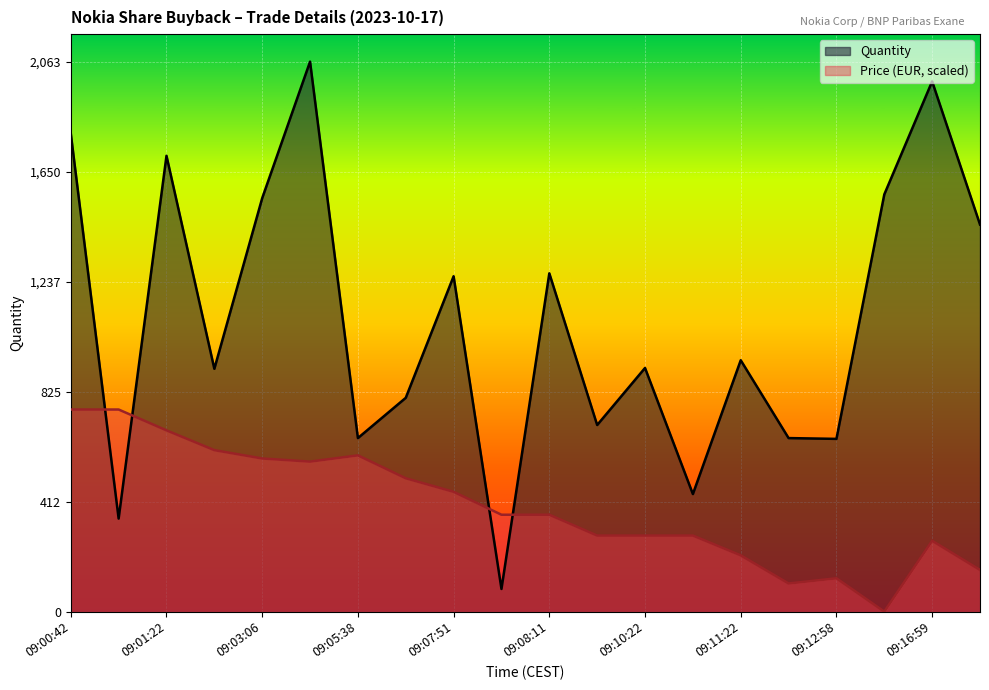

Which category has the lowest value across all series?

09:13:25